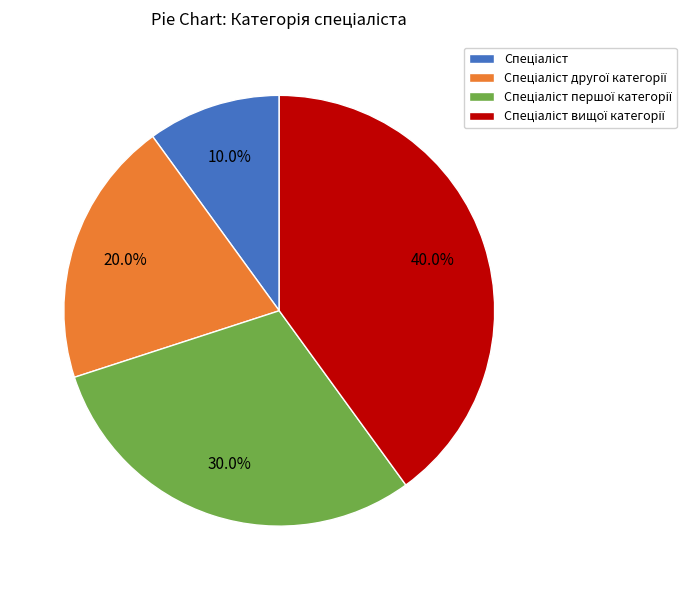

Does any single category account for the majority?

No